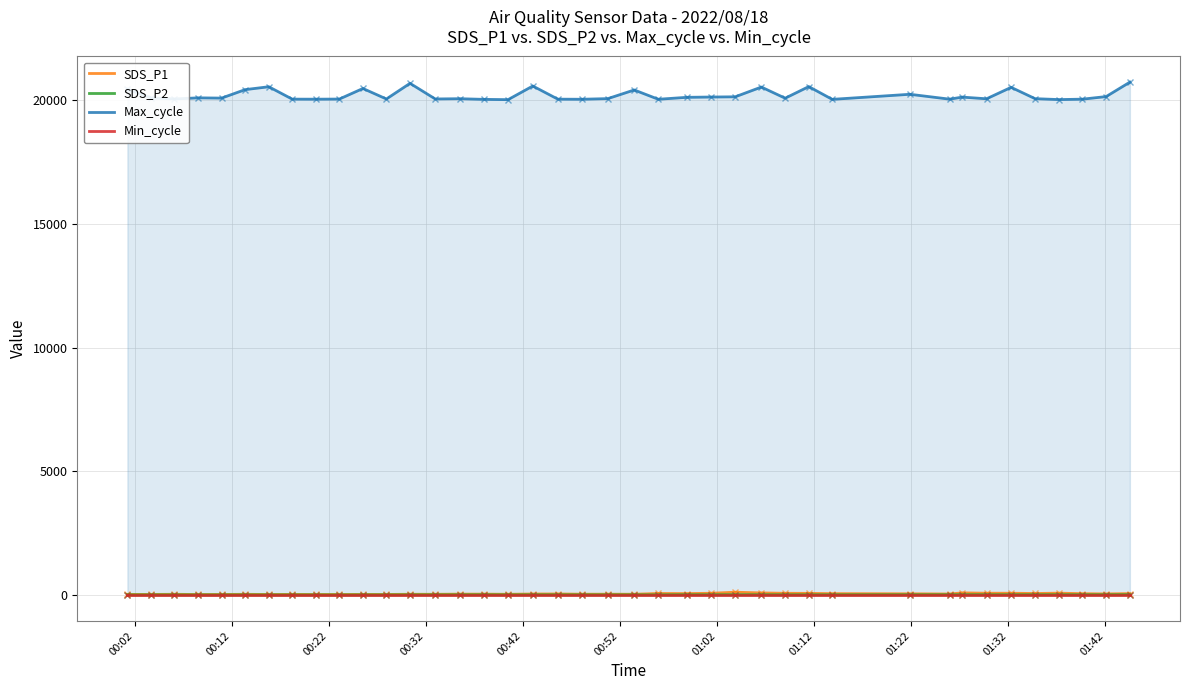

At how many categories does at least one series exceed 12772?

40